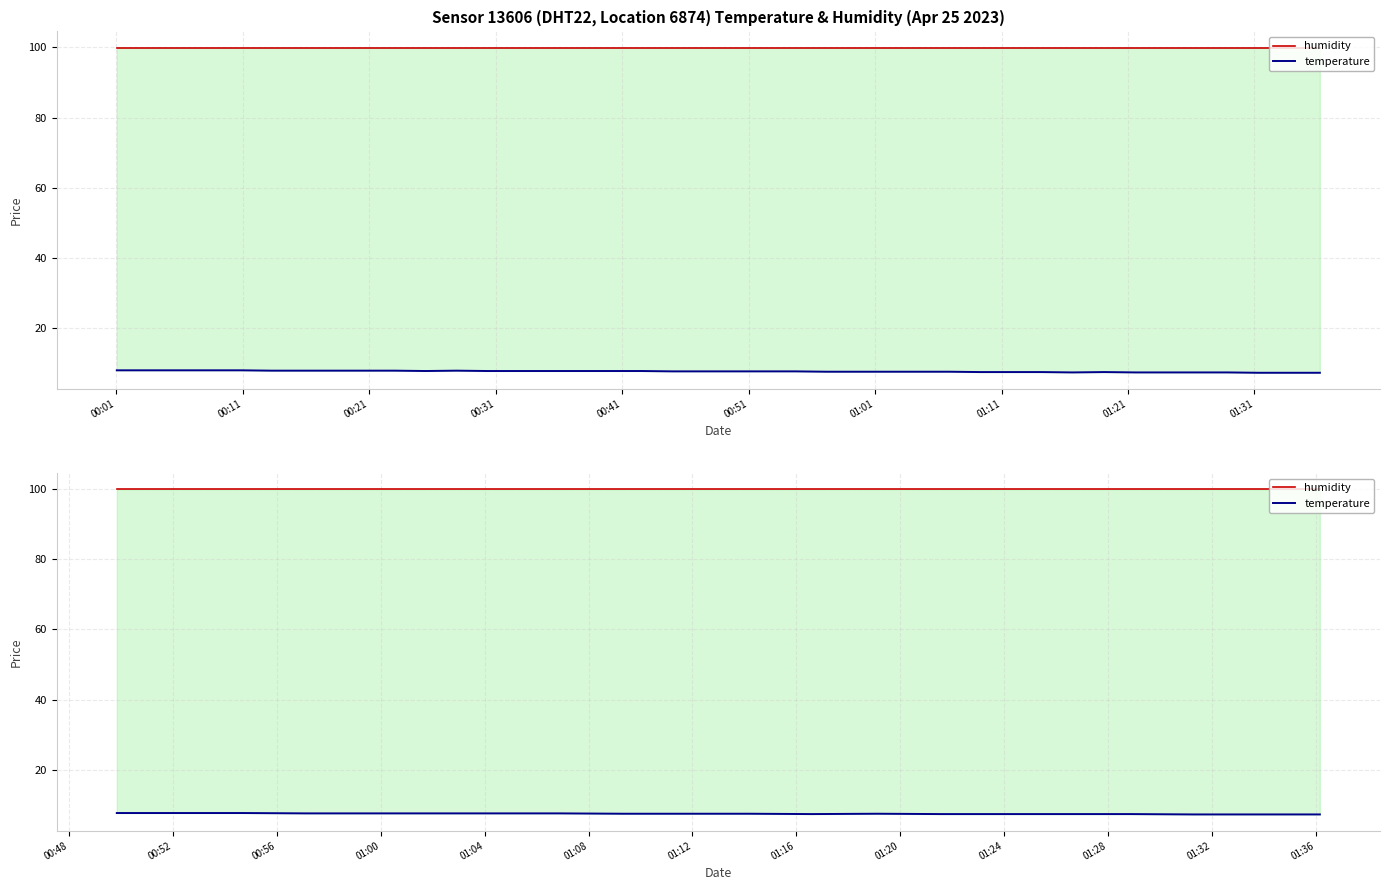

How many lines are shown in the chart?

2